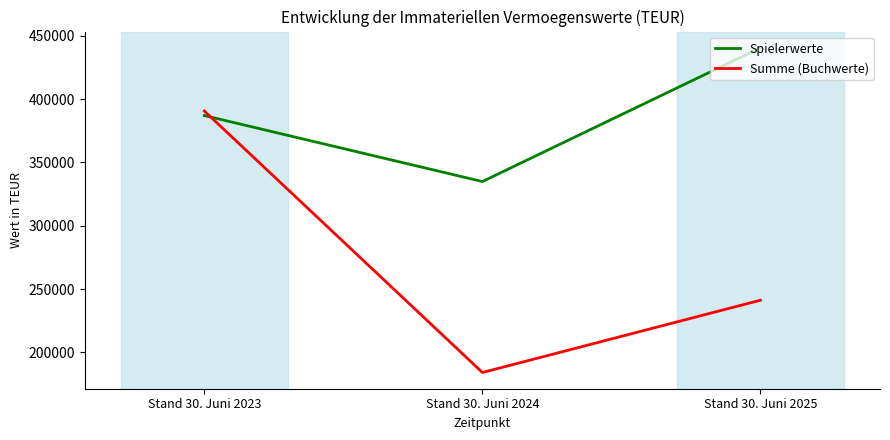

Reading left to right, transcribe all the data shown in this chart.

Spielerwerte: Stand 30. Juni 2023=387074	Stand 30. Juni 2024=334925	Stand 30. Juni 2025=440611
Summe (Buchwerte): Stand 30. Juni 2023=390675	Stand 30. Juni 2024=184068	Stand 30. Juni 2025=241172